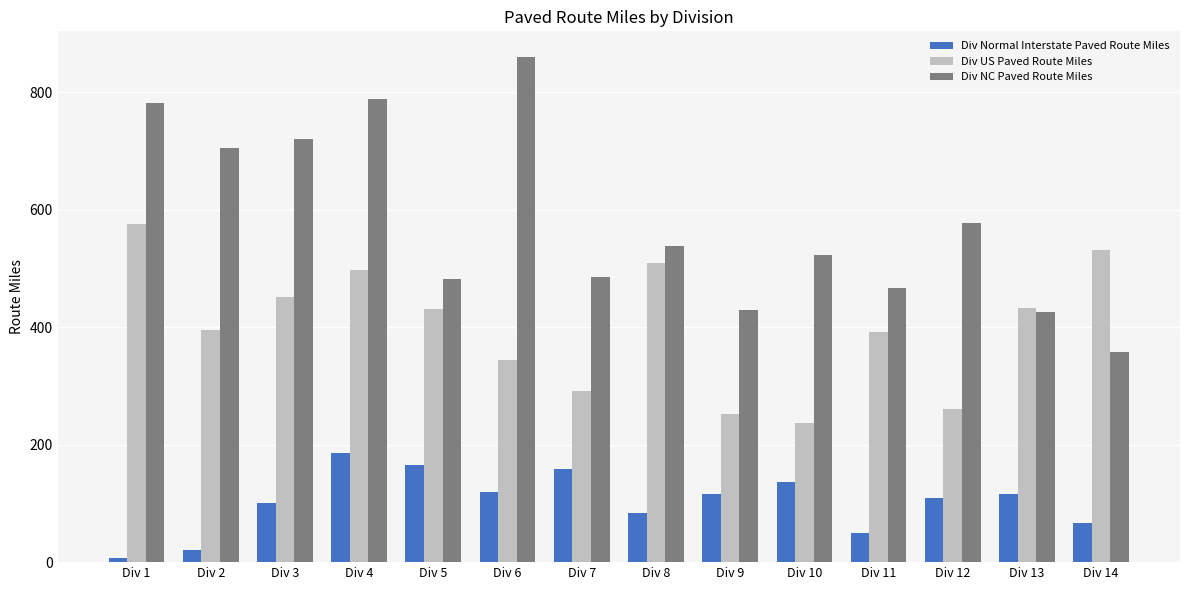

True or false: Div Normal Interstate Paved Route Miles has a value of 119.6 at Div 6.

True